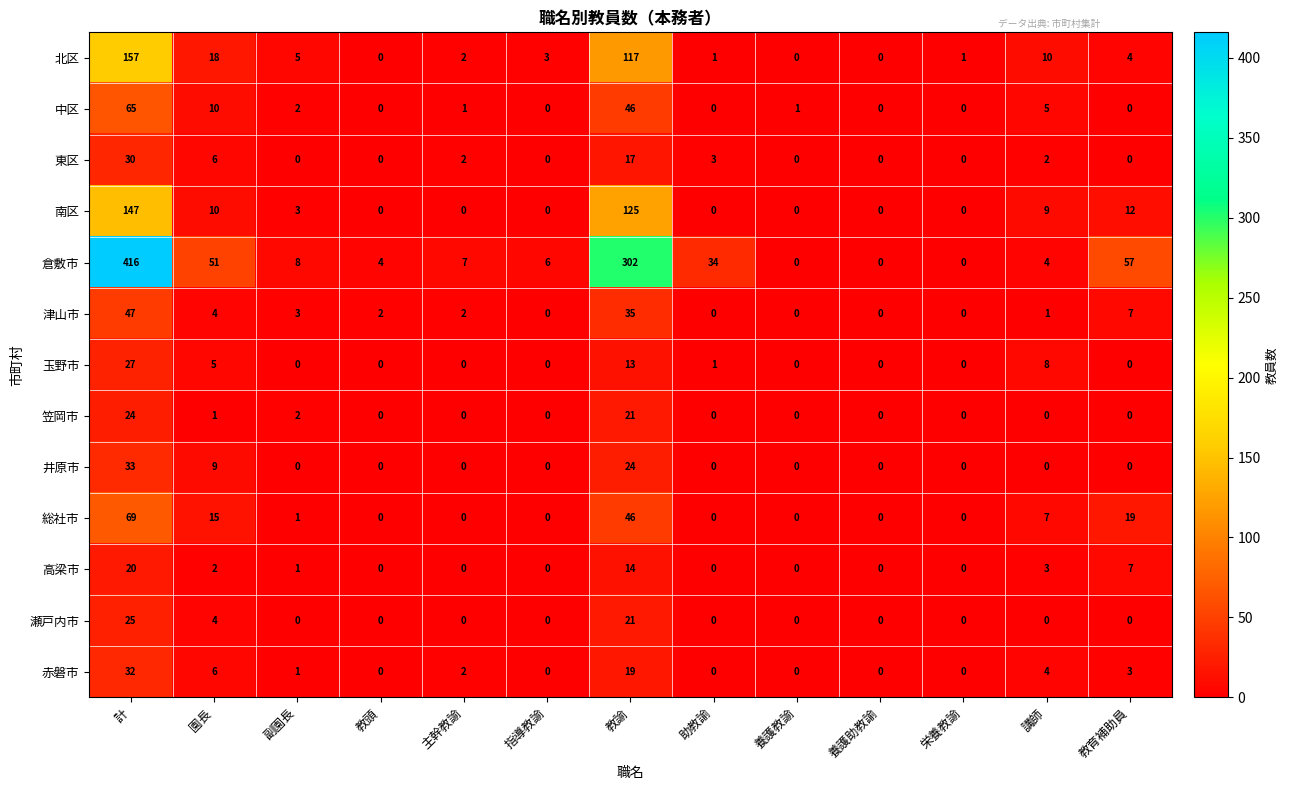

How many series are shown in this chart?

13